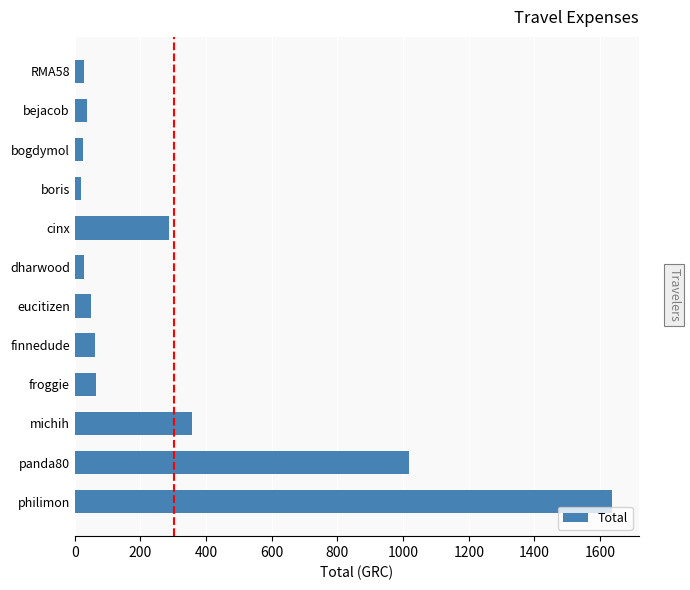

Approximately how many times larger is the value at philimon compared to cinx?

5.7